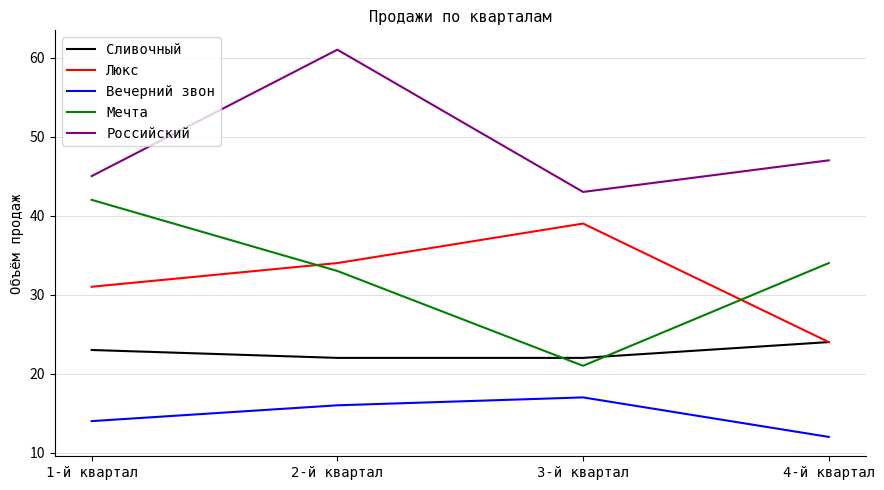

What position from the left is 4-й квартал?

4